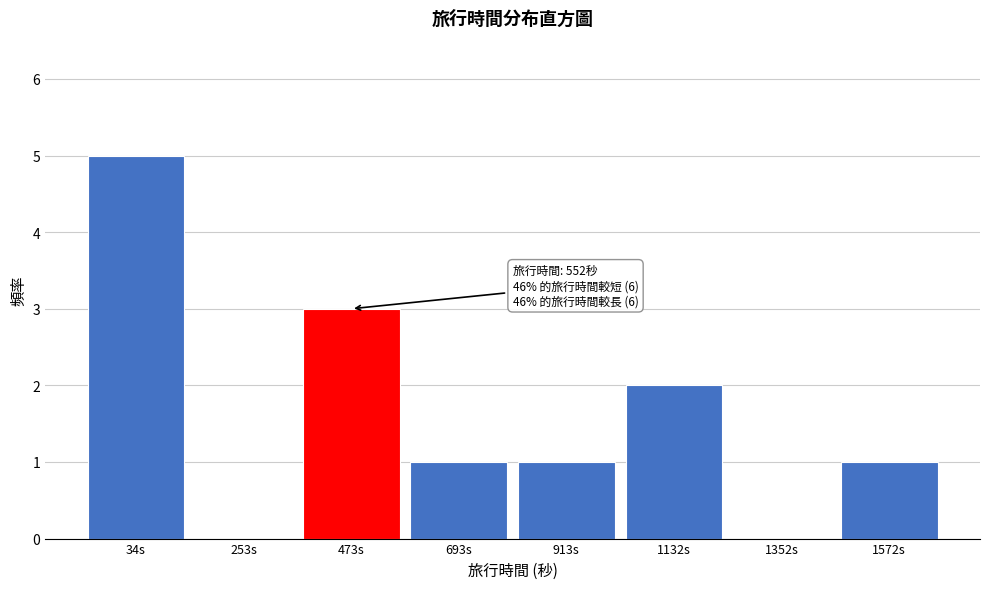

Reading left to right, transcribe all the data shown in this chart.

34s=5	253s=0	473s=3	693s=1	913s=1	1132s=2	1352s=0	1572s=1